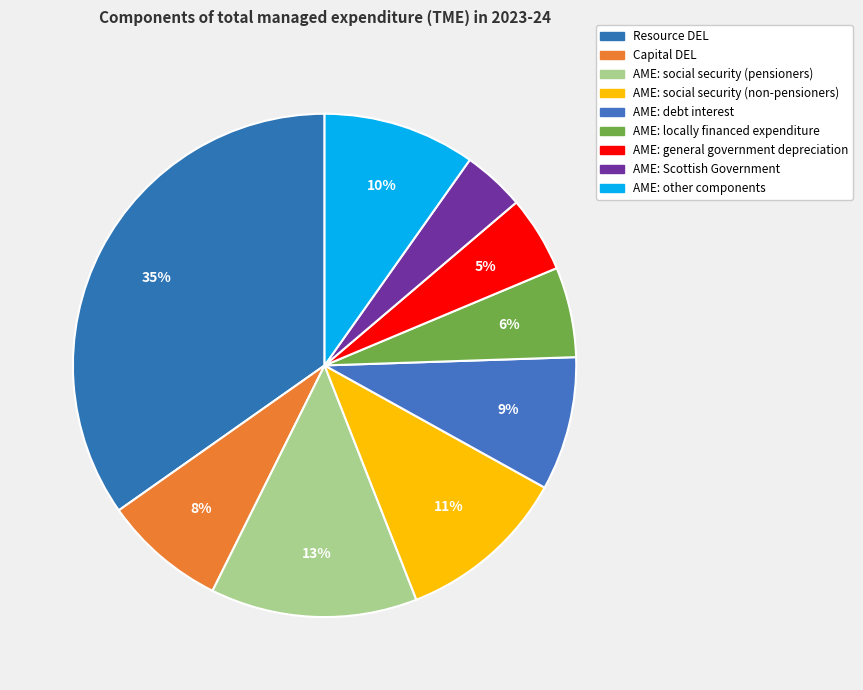

Does AME: debt interest represent more than half of the total?

No